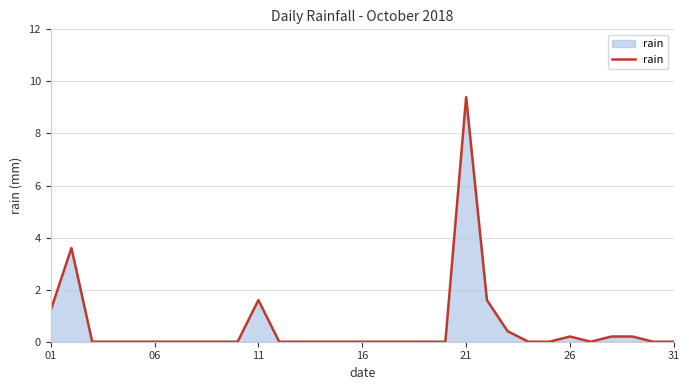

What is the difference between the maximum and minimum values?

9.4